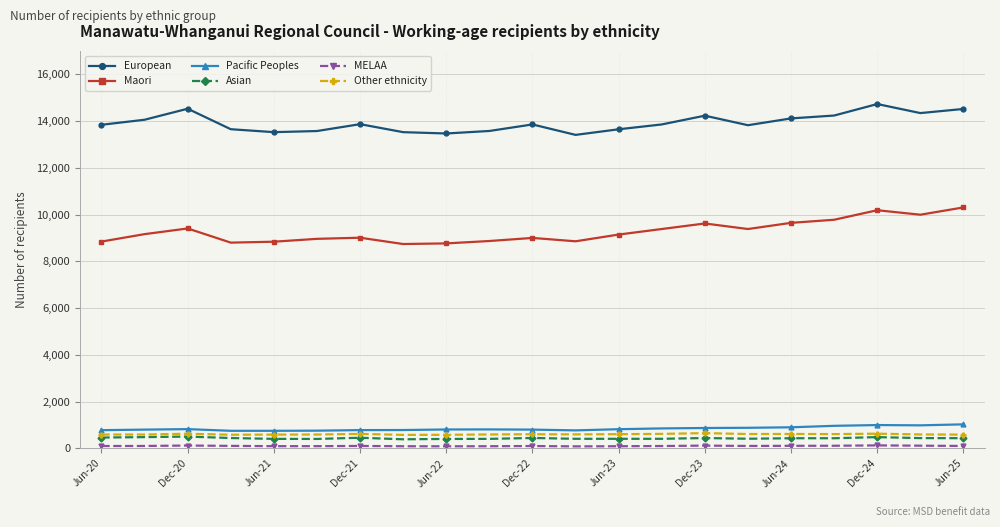

True or false: European and Maori intersect in this chart.

False